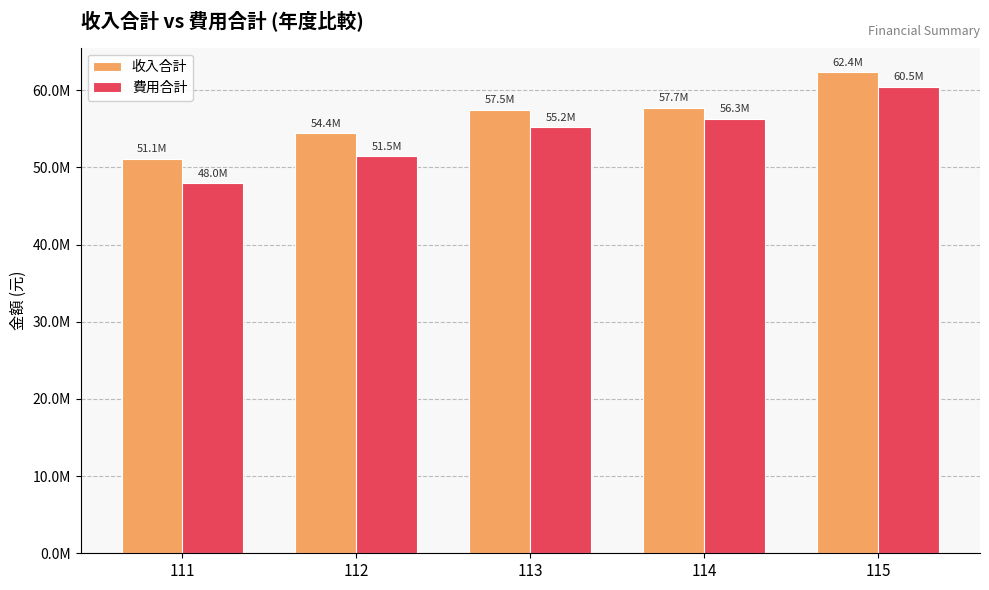

Does the chart contain stacked bars?

No